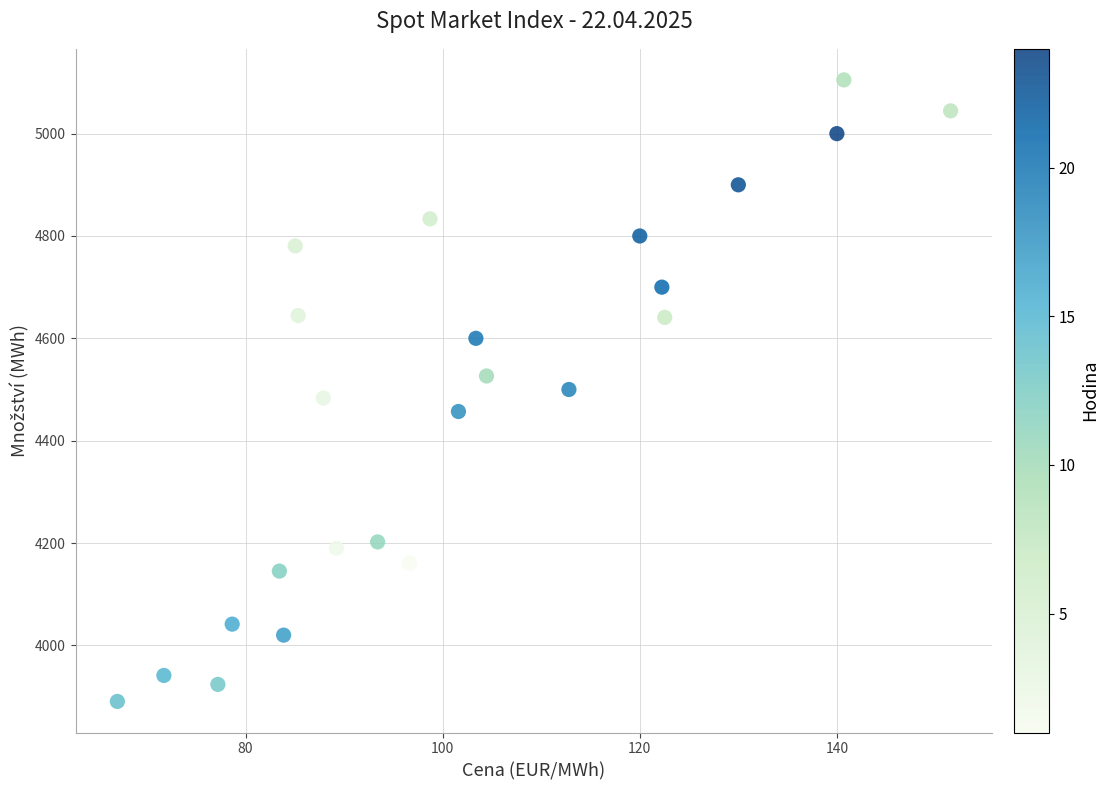

What is the range of Y values (max minus min)?

1214.6